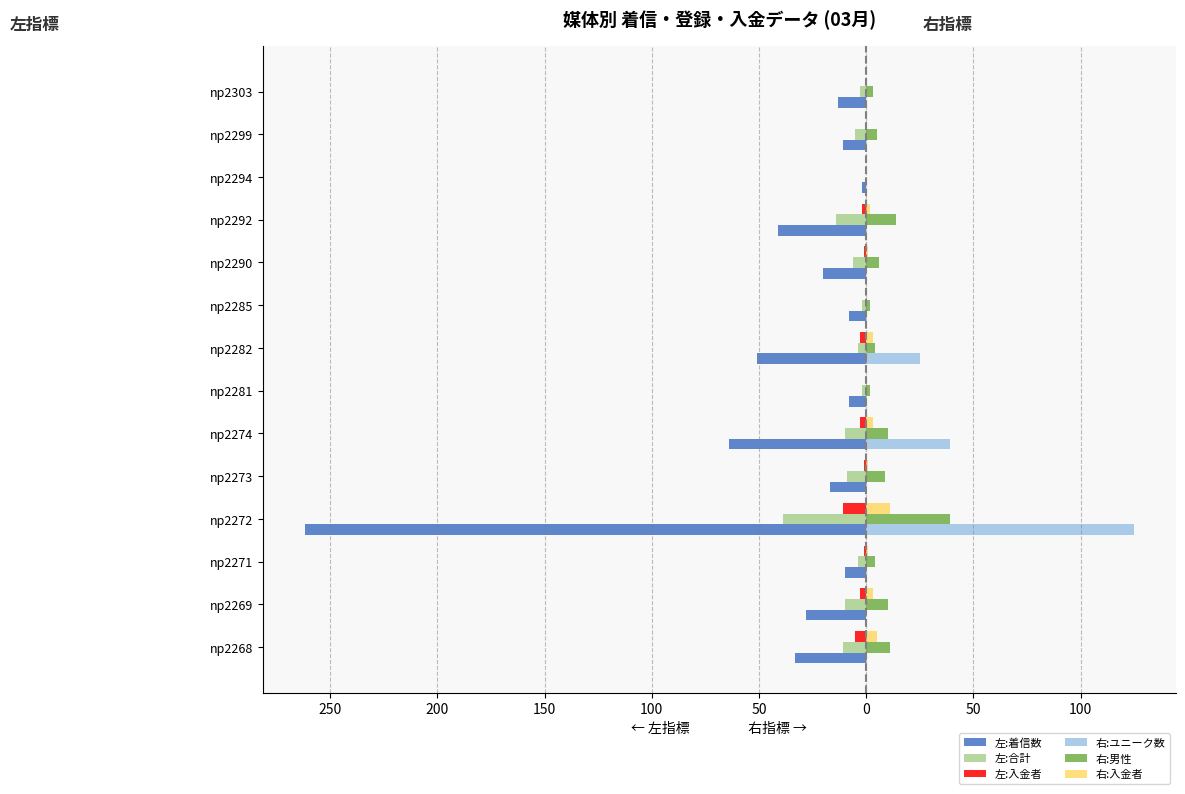

Reading left to right, extract all data points from this chart.

左:着信数: -33	-28	-10	-262	-17	-64	-8	-51	-8	-20	-41	-2	-11	-13
左:合計: -11	-10	-4	-39	-9	-10	-2	-4	-2	-6	-14	0	-5	-3
左:入金者: -5	-3	-1	-11	-1	-3	0	-3	0	-1	-2	0	0	0
右:ユニーク数: 0	0	0	125	0	39	0	25	0	0	0	0	0	0
右:男性: 11	10	4	39	9	10	2	4	2	6	14	0	5	3
右:入金者: 5	3	1	11	1	3	0	3	0	1	2	0	0	0